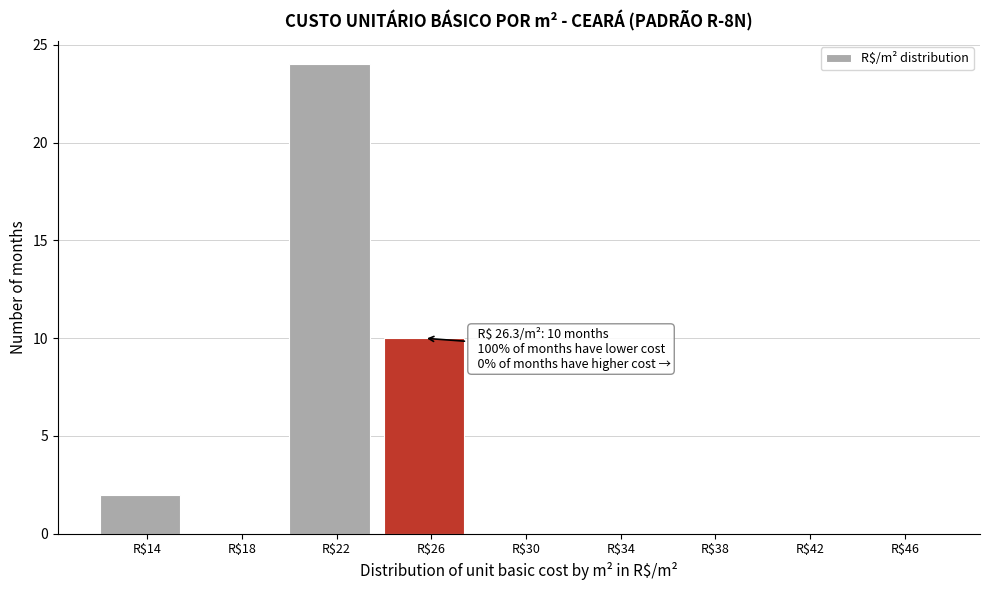

Where is the data nearest to the value 12?

R$26